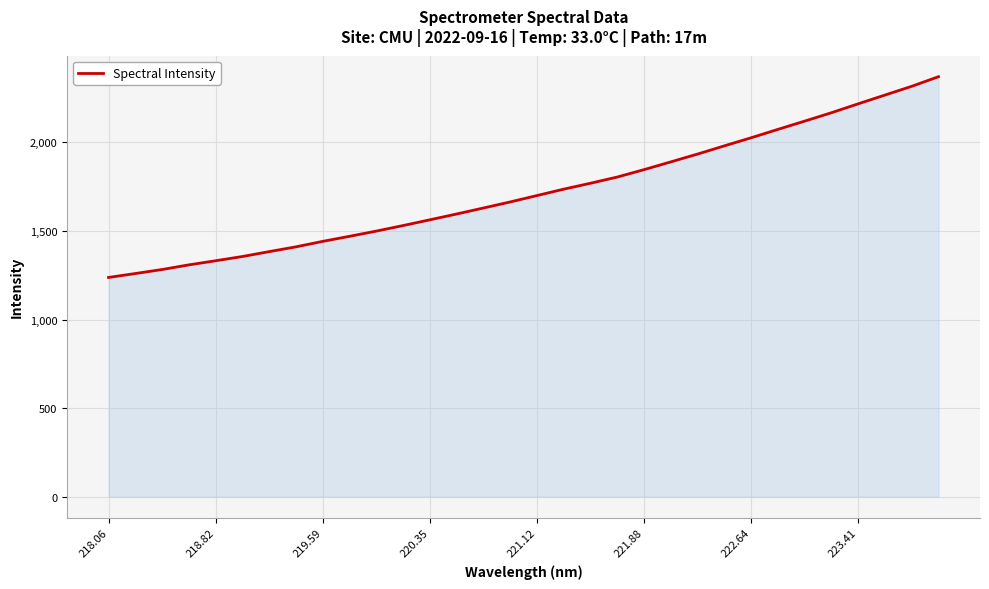

What is the minimum value shown in the chart?

1237.6